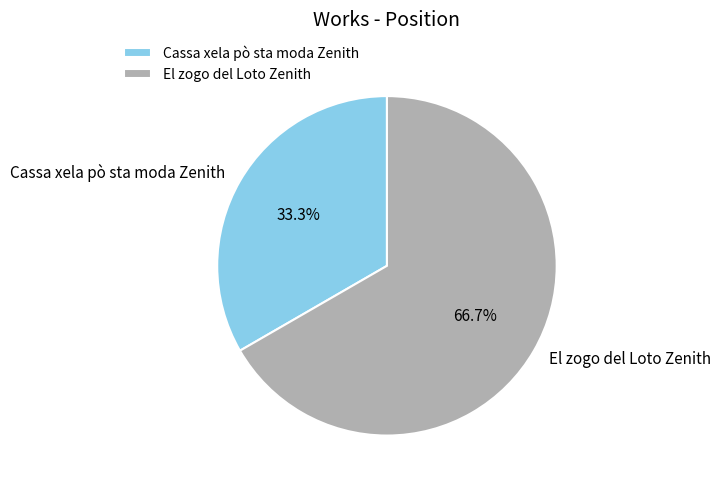

How many slices are in this pie chart?

2